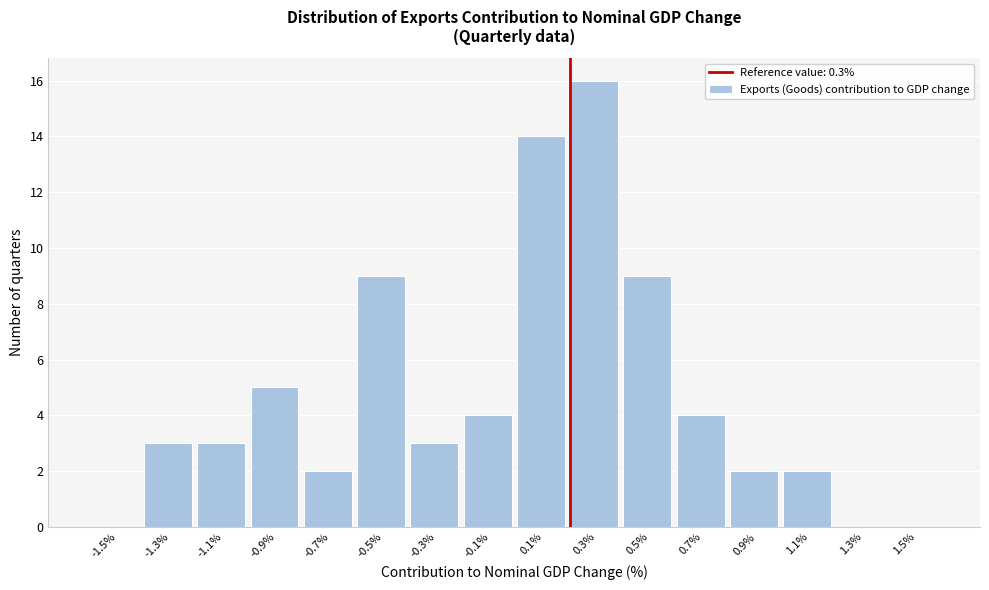

Reading right to left, extract all data points from this chart.

1.5%=0	1.3%=0	1.1%=2	0.9%=2	0.7%=4	0.5%=9	0.3%=16	0.1%=14	-0.1%=4	-0.3%=3	-0.5%=9	-0.7%=2	-0.9%=5	-1.1%=3	-1.3%=3	-1.5%=0